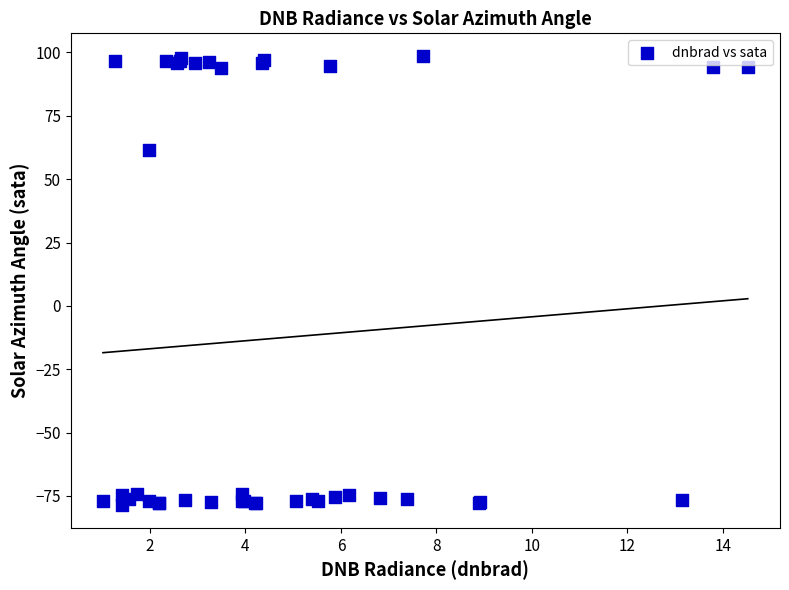

What Y value in the scatter plot is closest to 9?

61.6